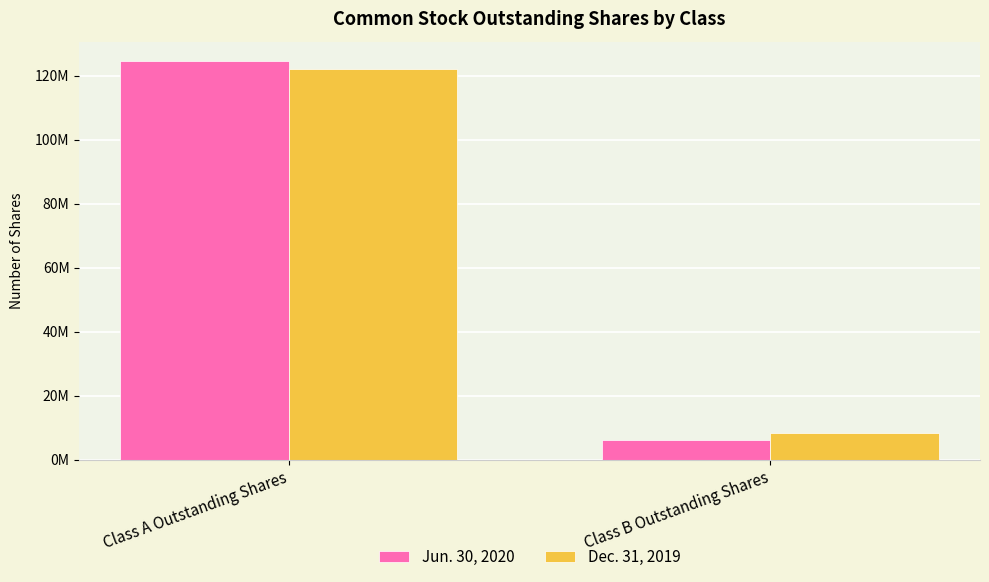

What are all the series names shown in the legend?

Jun. 30, 2020, Dec. 31, 2019